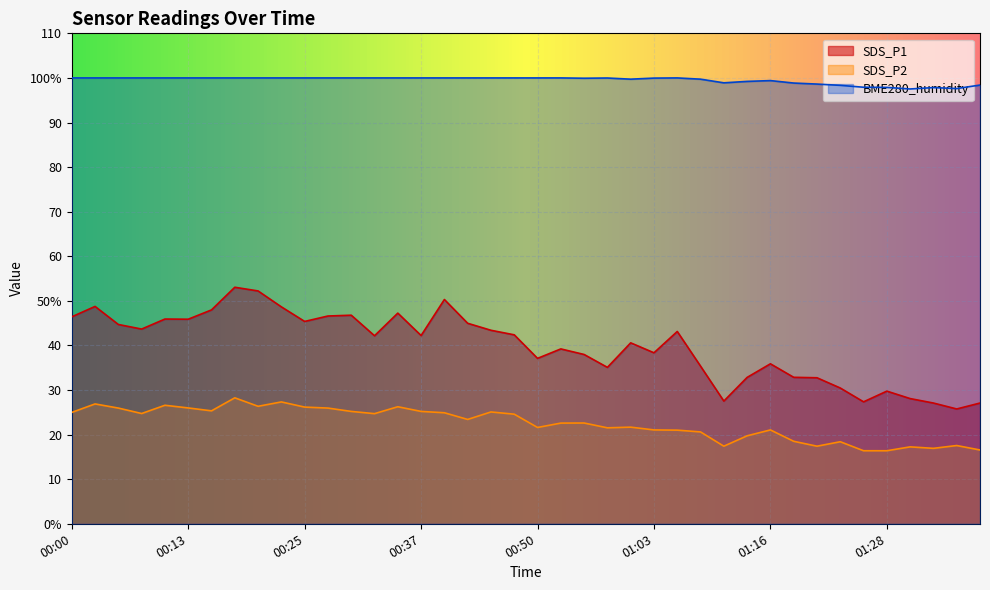

What is the approximate value of BME280_humidity at 00:37?

100.0